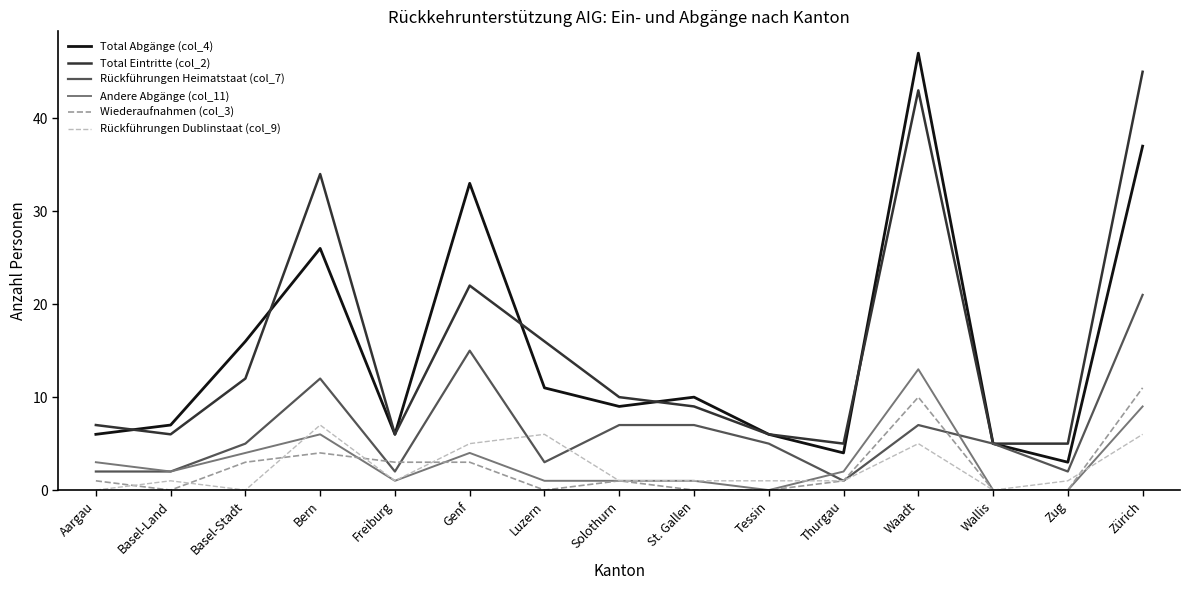

Rank the series by their maximum value, from lowest to highest.

Rückführungen Dublinstaat (col_9), Wiederaufnahmen (col_3), Andere Abgänge (col_11), Rückführungen Heimatstaat (col_7), Total Eintritte (col_2), Total Abgänge (col_4)